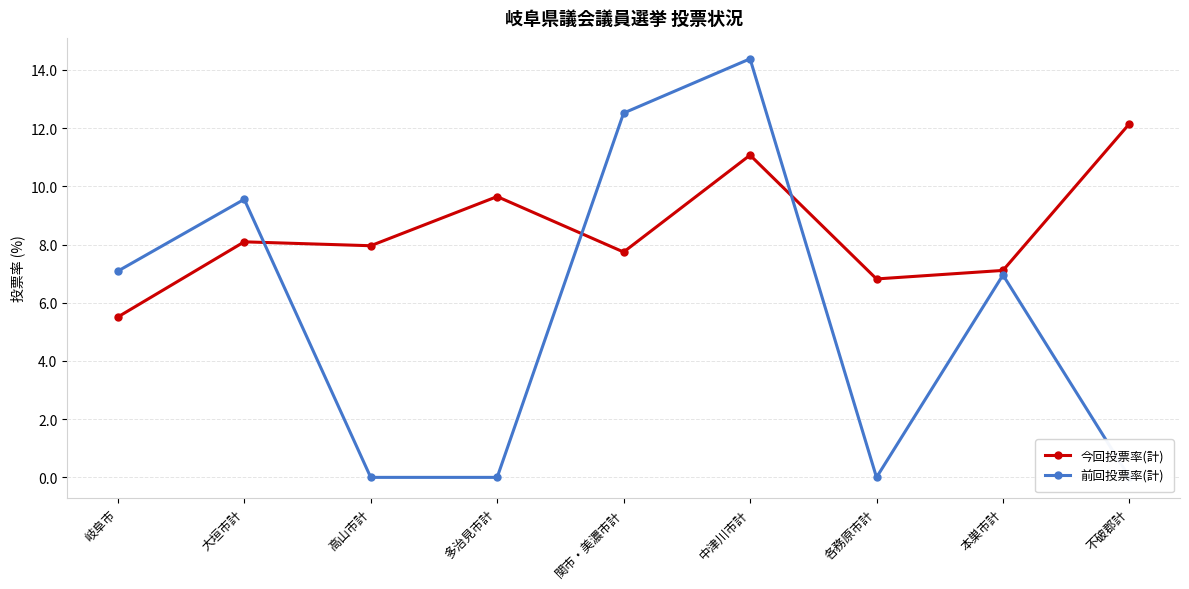

What is the label of the 7th point from the right?

高山市計